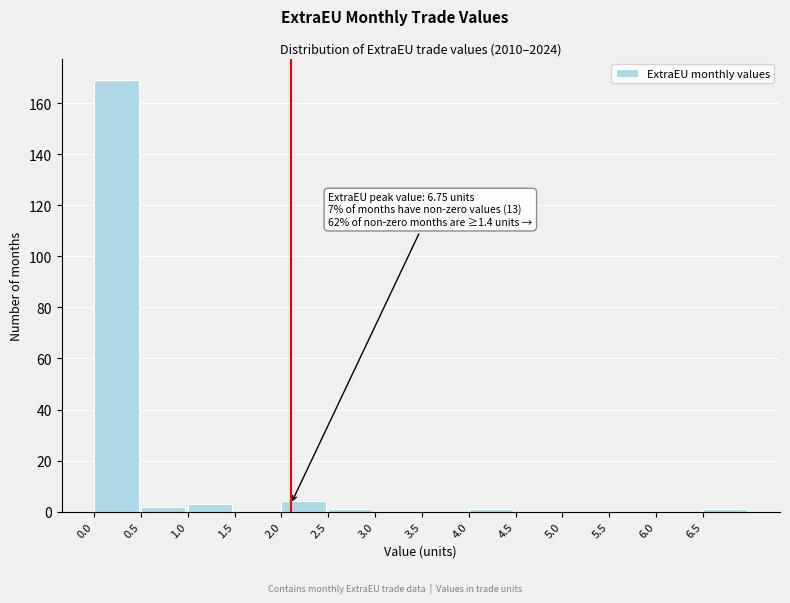

Which range on the x-axis has the tallest bar?

0.0 to 0.5